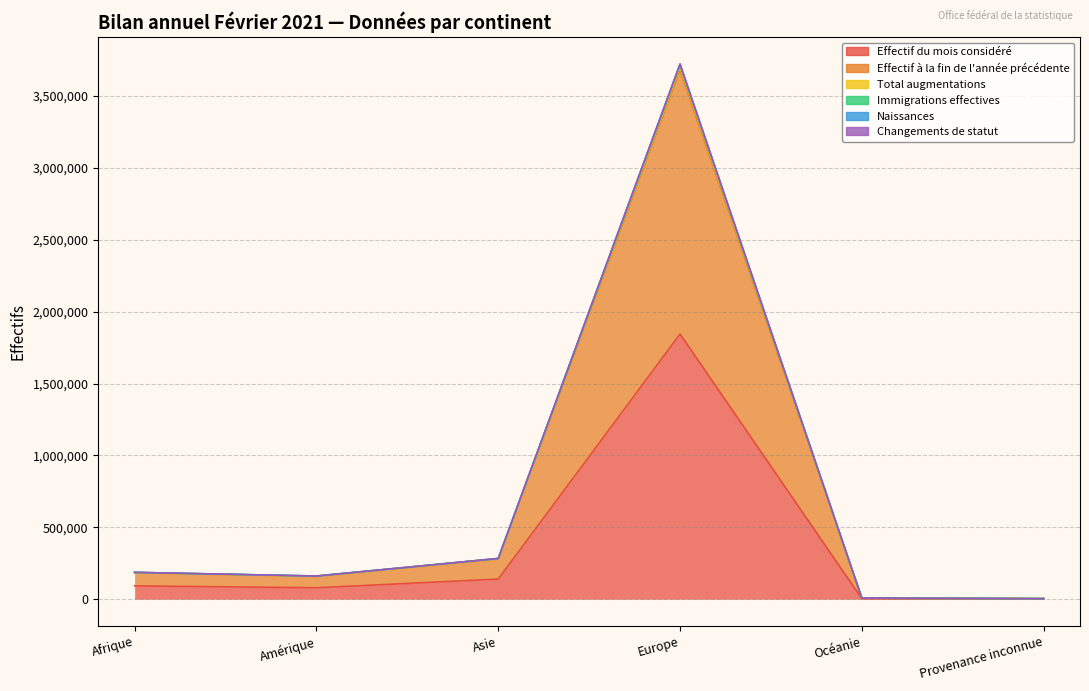

Is it true that Effectif du mois considéré equals 220953 at Asie?

False